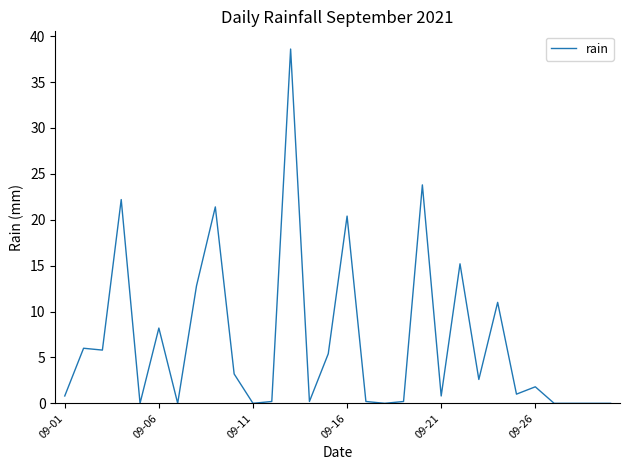

Reading right to left, list all the values displayed in this chart.

0.0	0.0	0.0	0.0	1.8	1.0	11.0	2.6	15.2	0.8	23.8	0.2	0.0	0.2	20.4	5.4	0.2	38.6	0.2	0.0	3.2	21.4	12.8	0.0	8.2	0.0	22.2	5.8	6.0	0.8